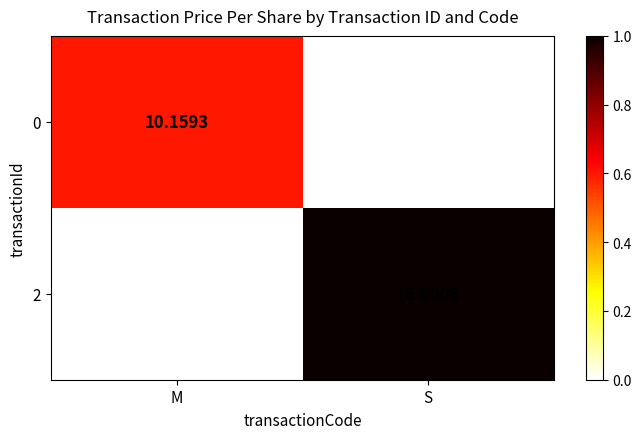

Which category has the highest value in the 2 series?

S